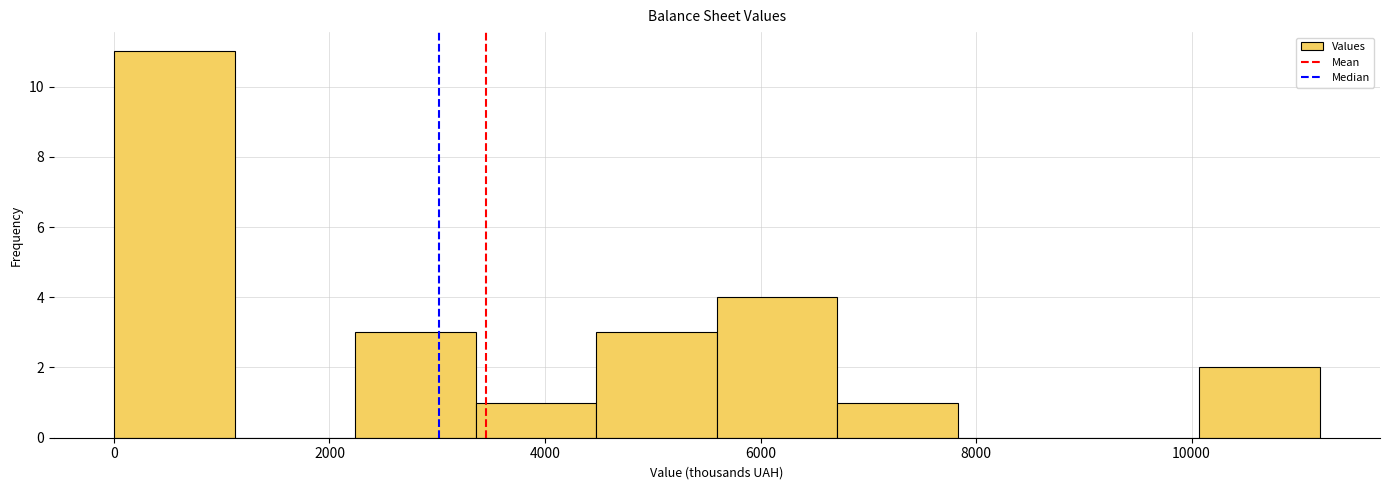

Reading left to right, list every bar in this chart as the range it spans on the x-axis followed by its height. Neither the bar edges nor the heights are printed on the chart, so give them approximately, as read against the axes.

0 to 1200: 11
1200 to 2200: 0
2200 to 3400: 3
3400 to 4400: 1
4400 to 5600: 3
5600 to 6800: 4
6800 to 7800: 1
7800 to 9000: 0
9000 to 10000: 0
10000 to 11200: 2